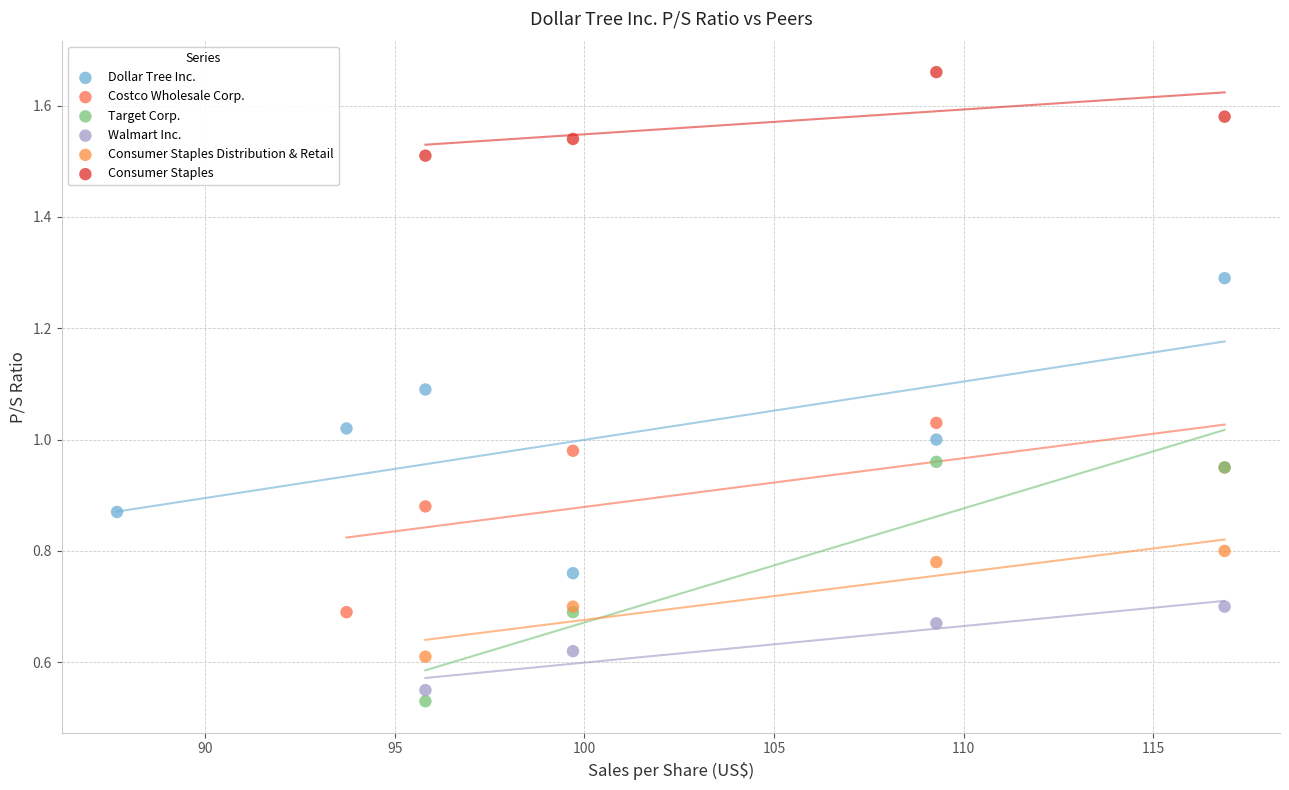

What are all the series names shown in the legend?

Dollar Tree Inc., Costco Wholesale Corp., Target Corp., Walmart Inc., Consumer Staples Distribution & Retail, Consumer Staples